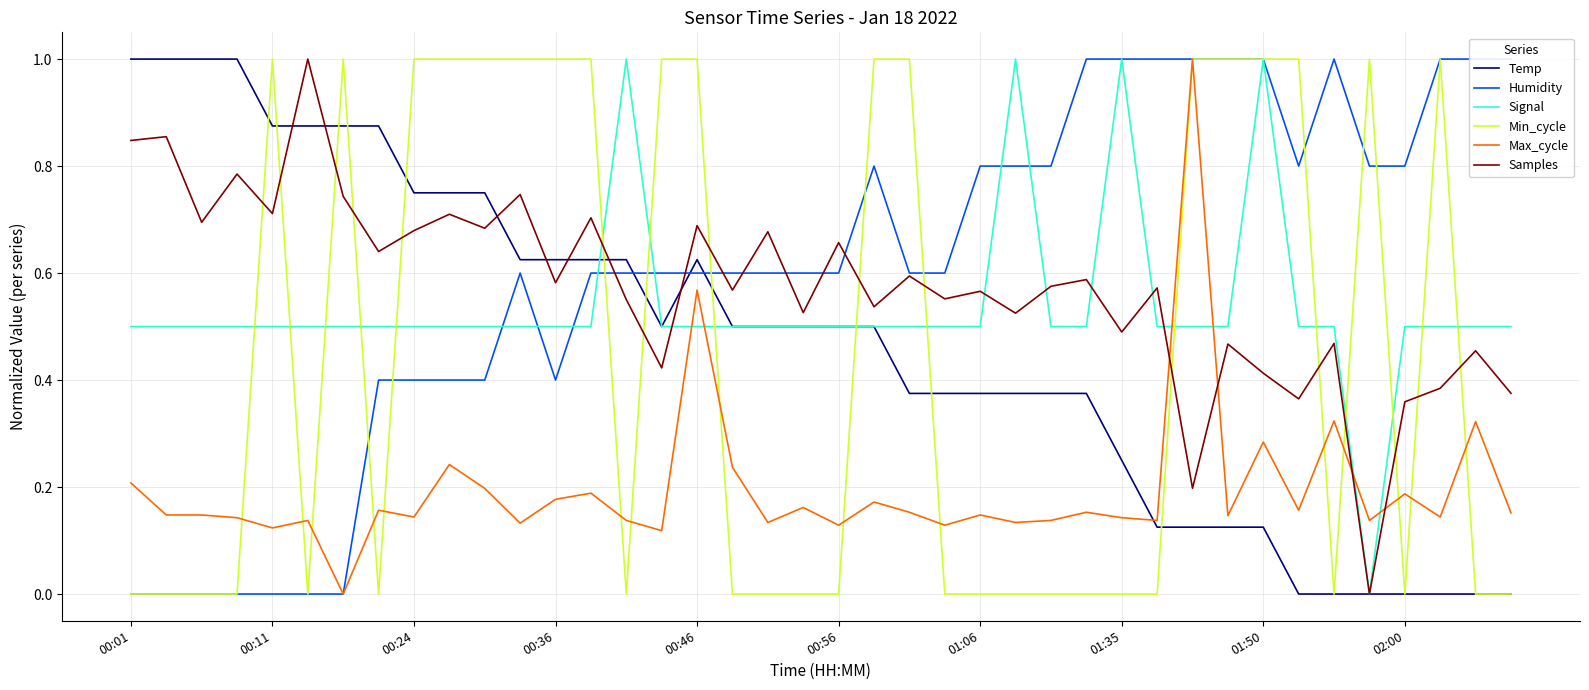

What is the sum of all Min_cycle values?

18.0